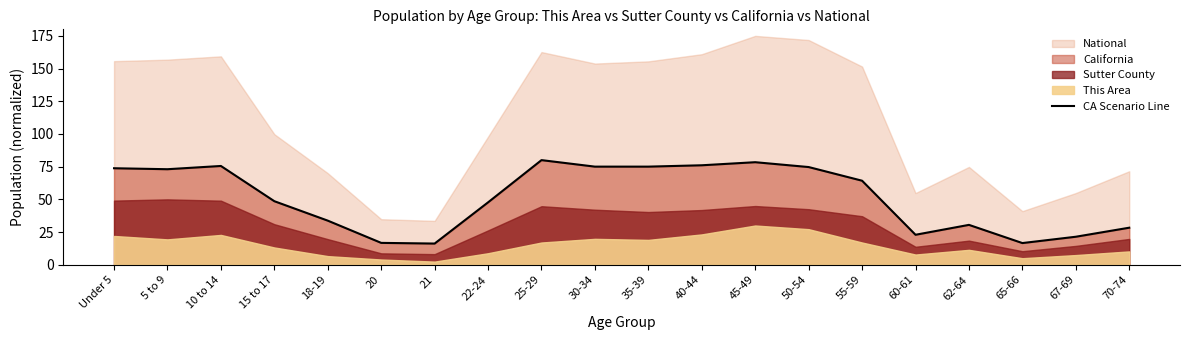

What position from the right is 50-54?

7